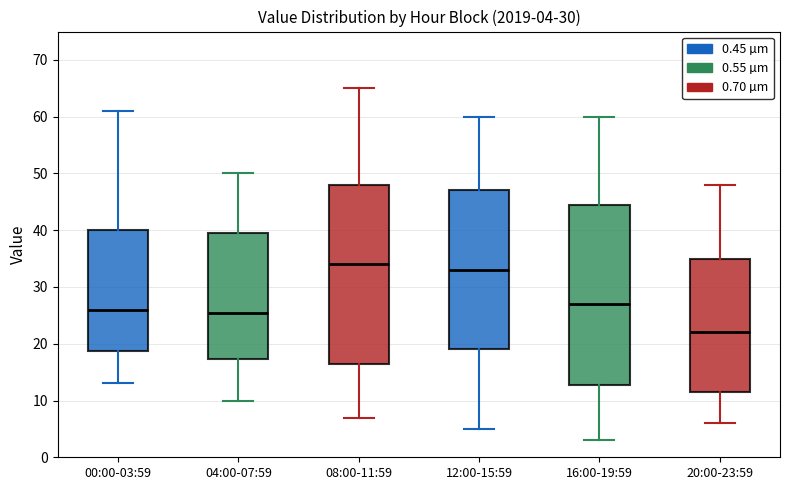

Which box has the highest median line?

08:00-11:59